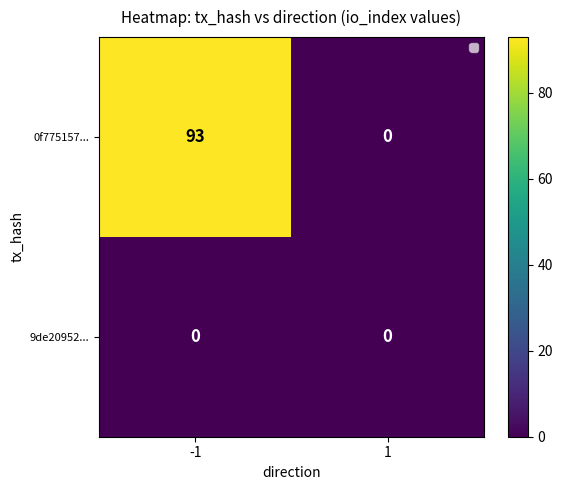

Where is 9de20952... nearest to the value 0?

-1